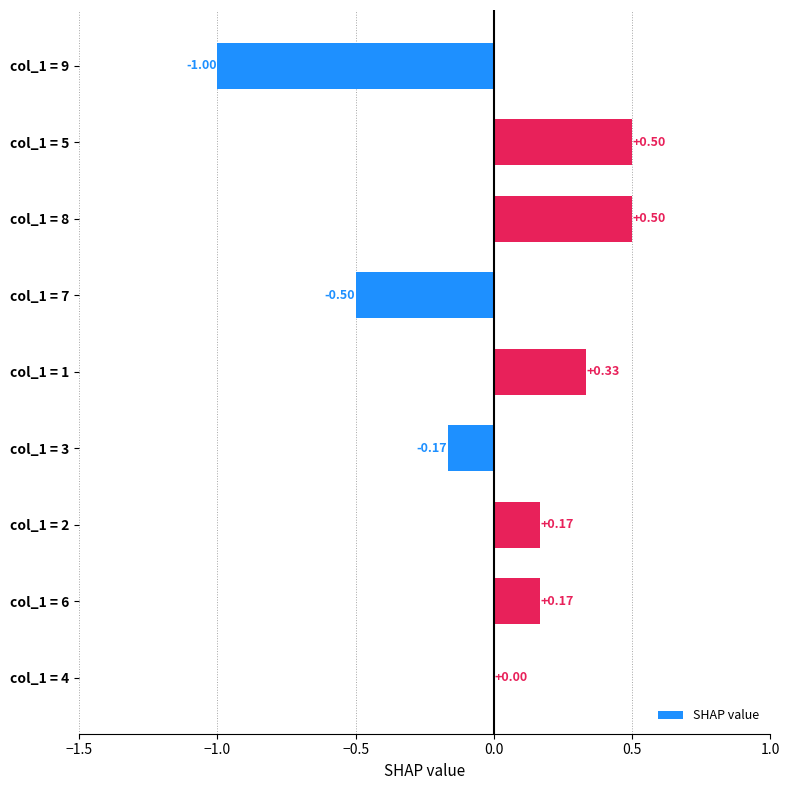

What is the sum of the values at col_1 = 6 and col_1 = 8?

0.7